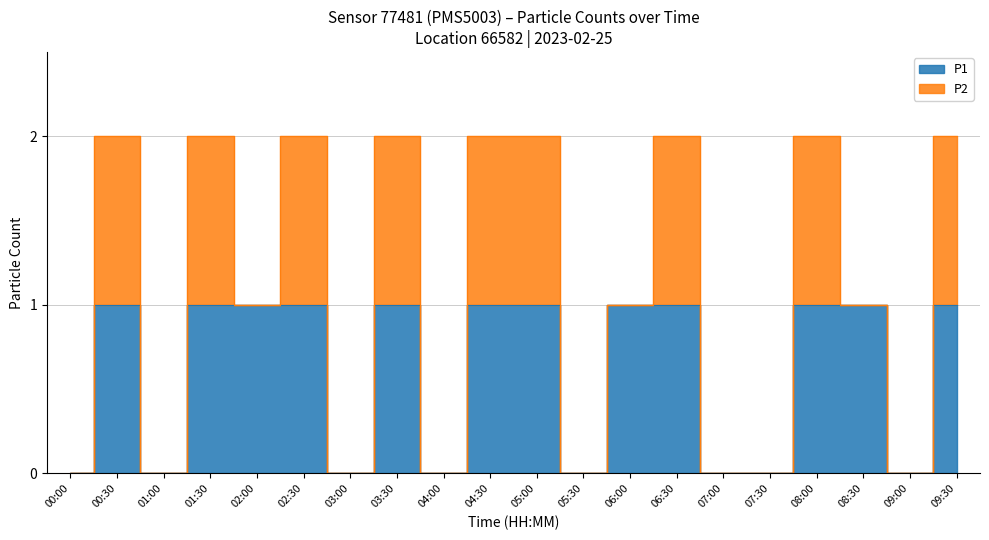

Rank the categories by value from highest to lowest.

00:30, 01:30, 02:00, 02:30, 03:30, 04:30, 05:00, 06:00, 06:30, 08:00, 08:30, 09:30, 00:00, 01:00, 03:00, 04:00, 05:30, 07:00, 07:30, 09:00